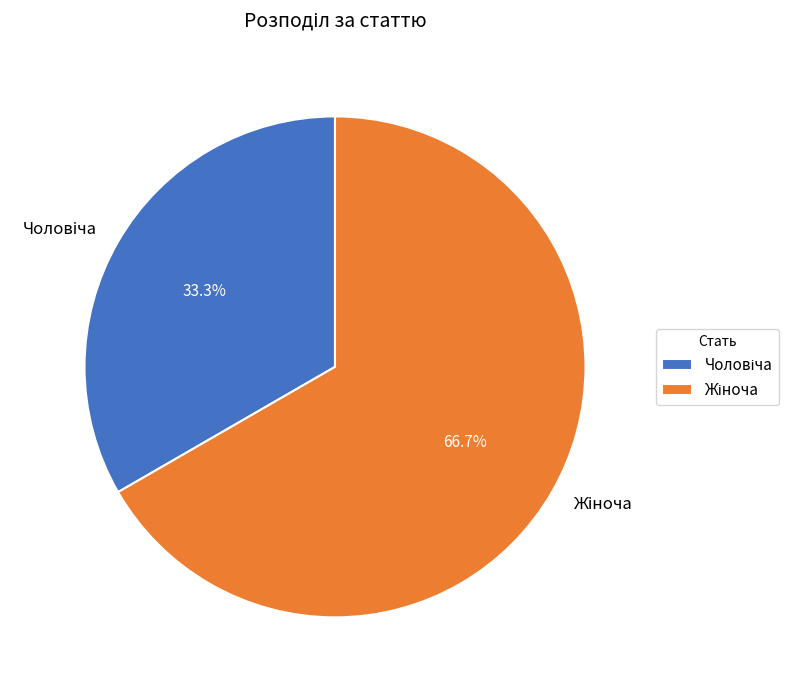

Does any single category account for the majority?

Yes